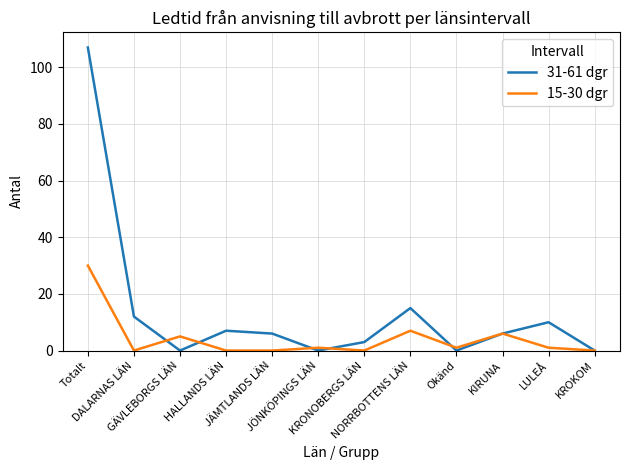

Between which two adjacent categories do 31-61 dgr and 15-30 dgr first intersect?

DALARNAS LÄN and GÄVLEBORGS LÄN